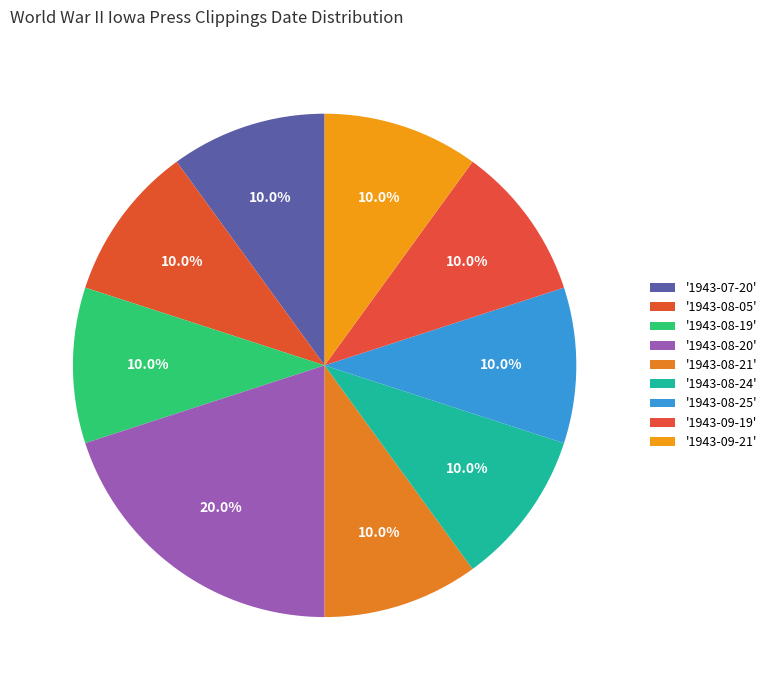

Count the number of slices in the pie.

9